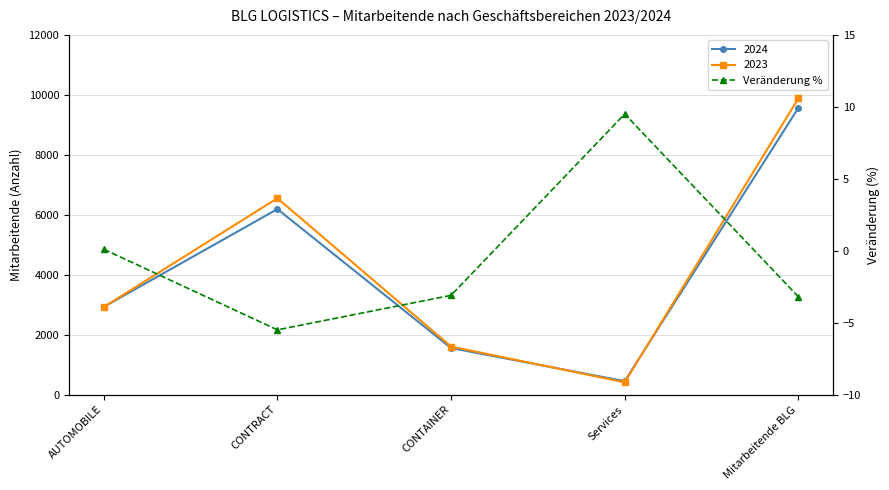

Where is the data nearest to the value 2?

AUTOMOBILE